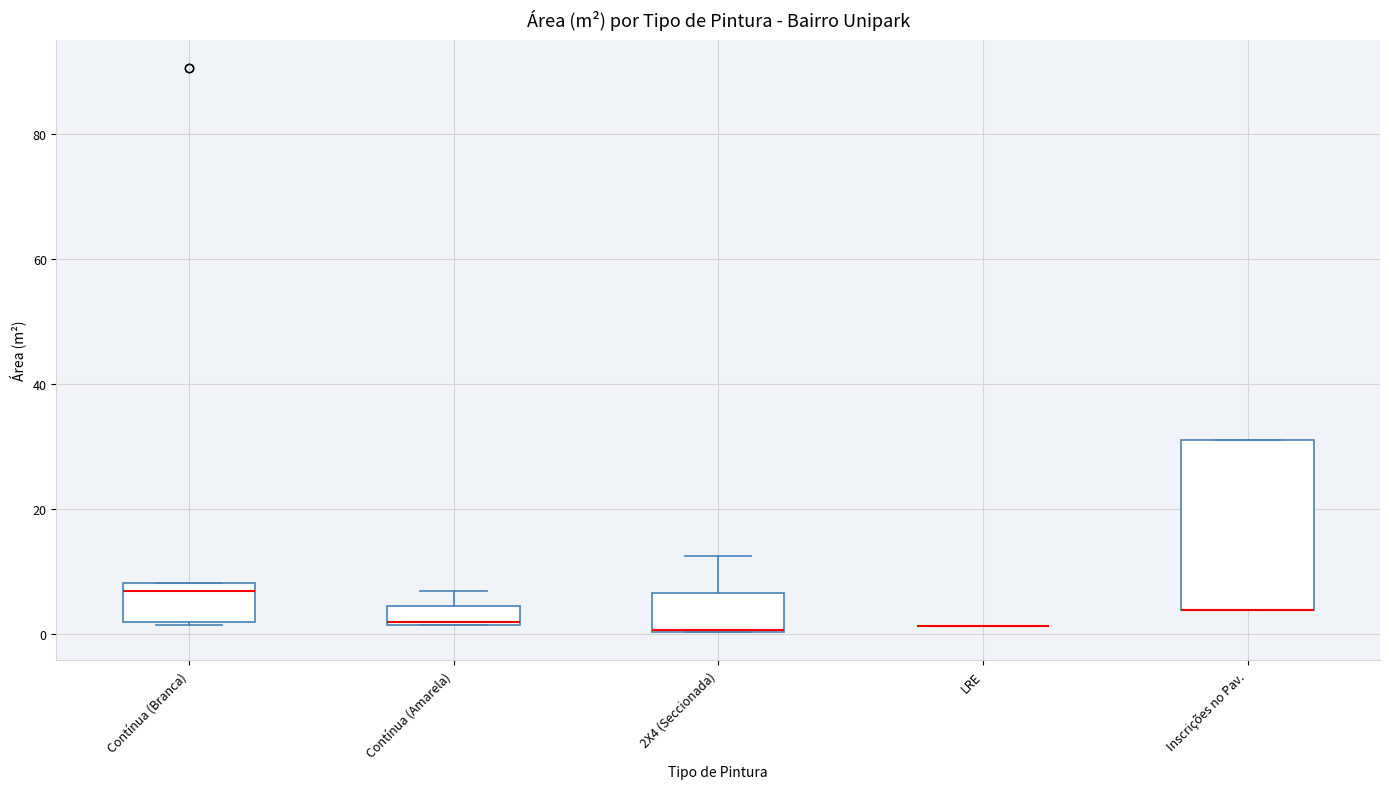

Reading left to right, read every box against the y-axis: the position of its median line, the range the box covers, and the ends of its whiskers. The values are not printed on the chart, so give them approximately, as read against the axis.

Contínua (Branca): median 6, box 2 to 8, whiskers 2 to 8
Contínua (Amarela): median 2, box 2 to 4, whiskers 2 to 8
2X4 (Seccionada): median 0 (drawn on the box's lower edge), box 0 to 6, whiskers 0 to 12
LRE: box collapsed to a line at 2, whiskers 2 to 2
Inscrições no Pav.: median 4 (drawn on the box's lower edge), box 4 to 32, whiskers 4 to 32